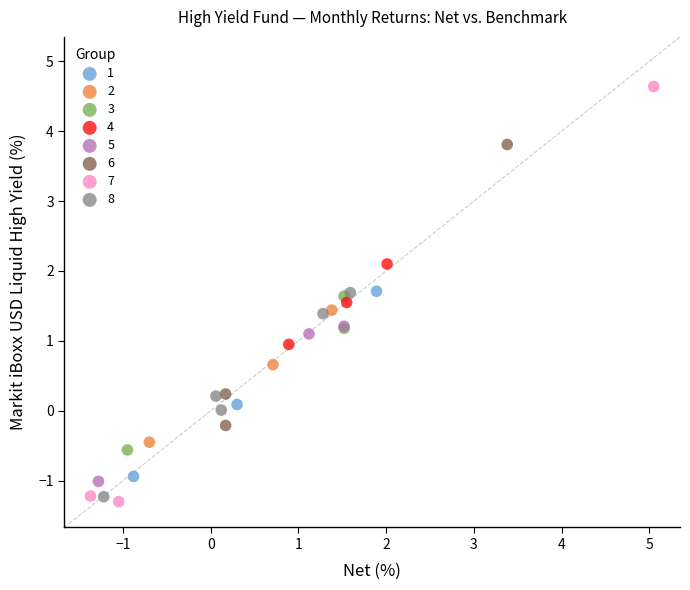

What are all the series names shown in the legend?

1, 2, 3, 4, 5, 6, 7, 8